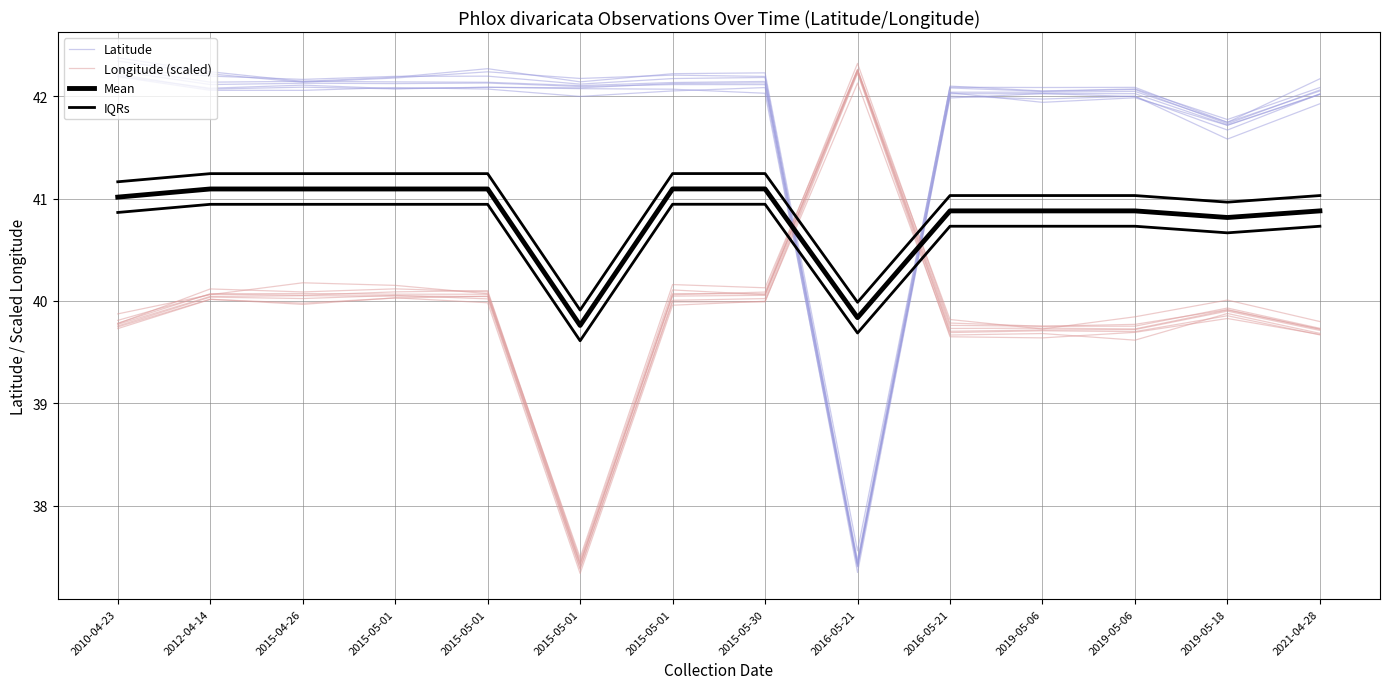

What is the difference between the highest and lowest values at 2019-05-06?

2.3